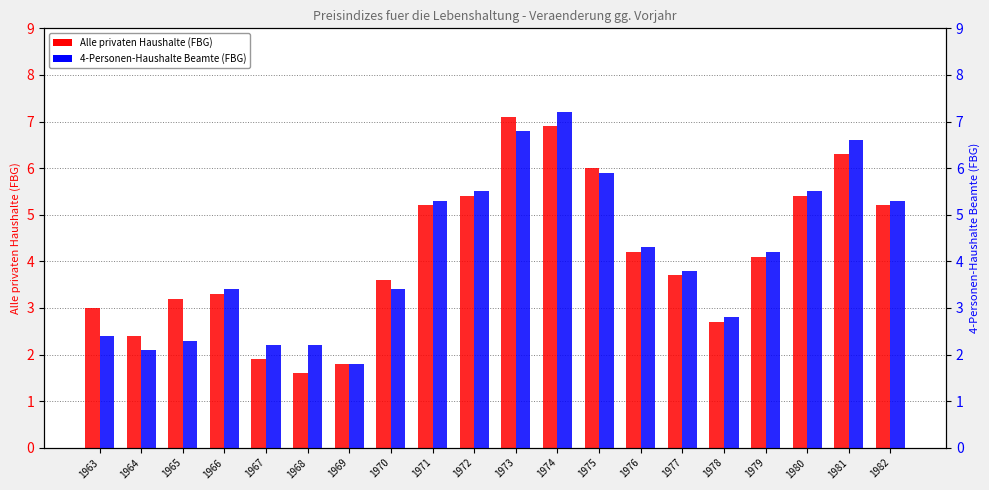

Which series has the widest spread of values?

Alle privaten Haushalte (FBG)